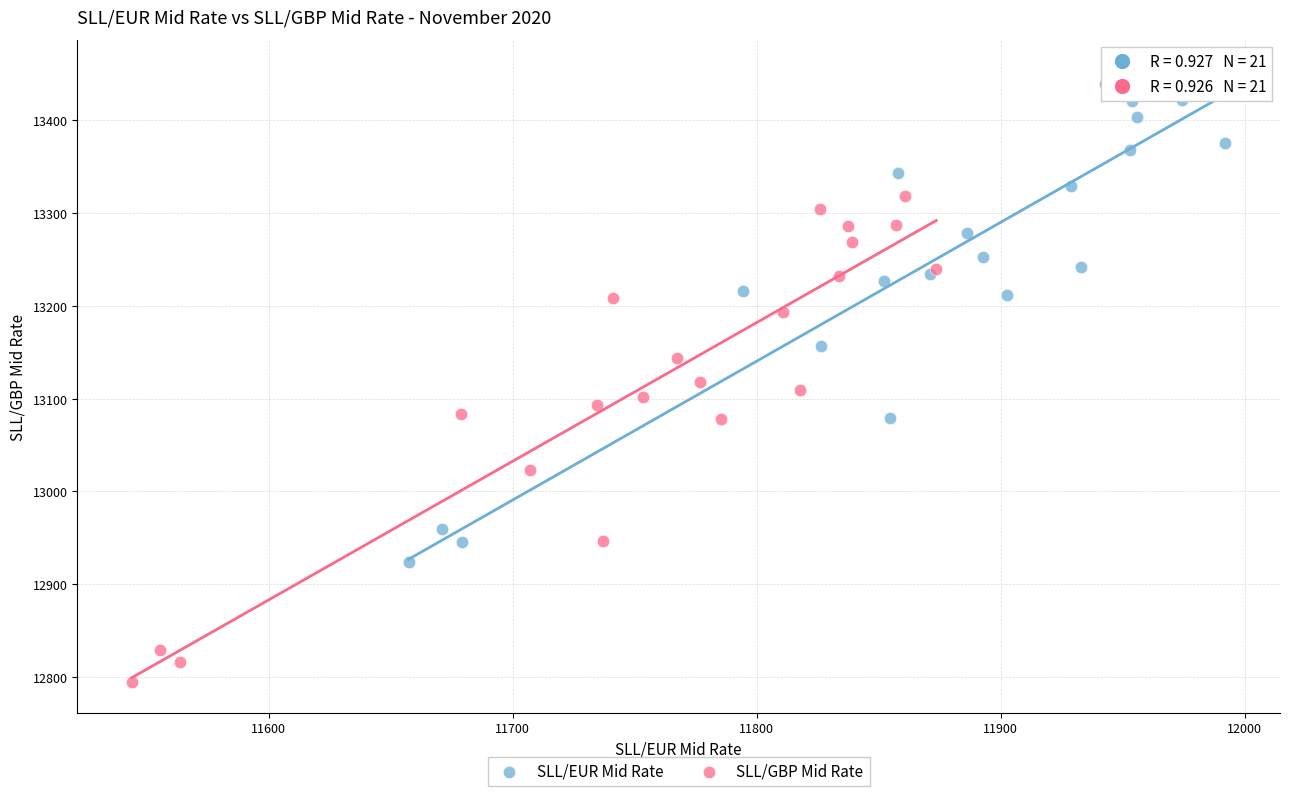

Which series contains the lowest Y value?

SLL/GBP Mid Rate